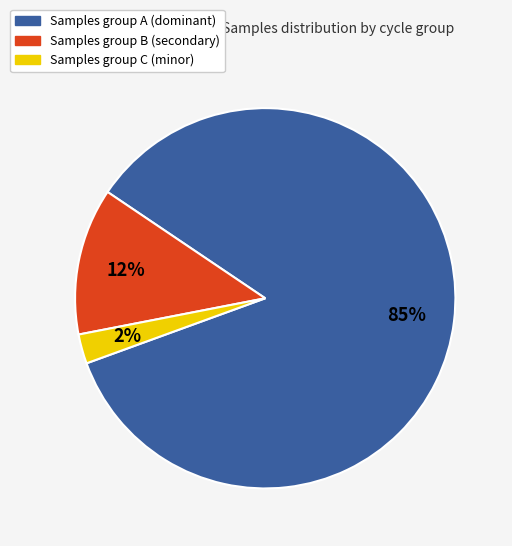

Does any single category account for the majority?

Yes